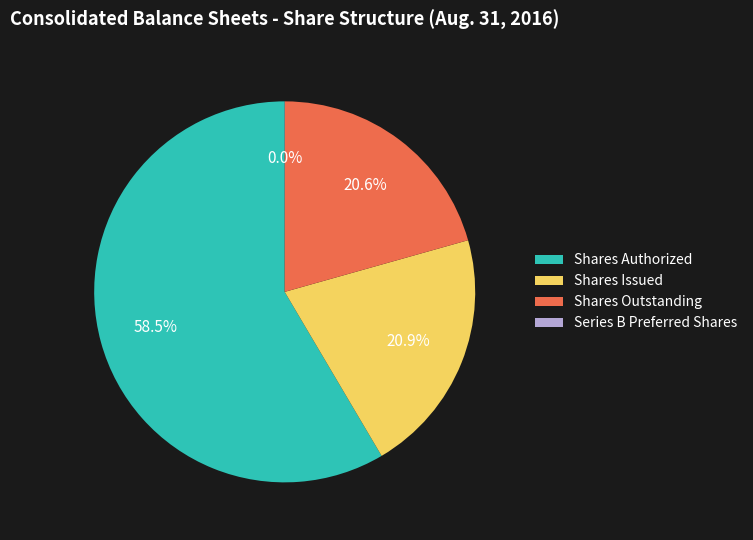

Does Shares Issued represent more than half of the total?

No